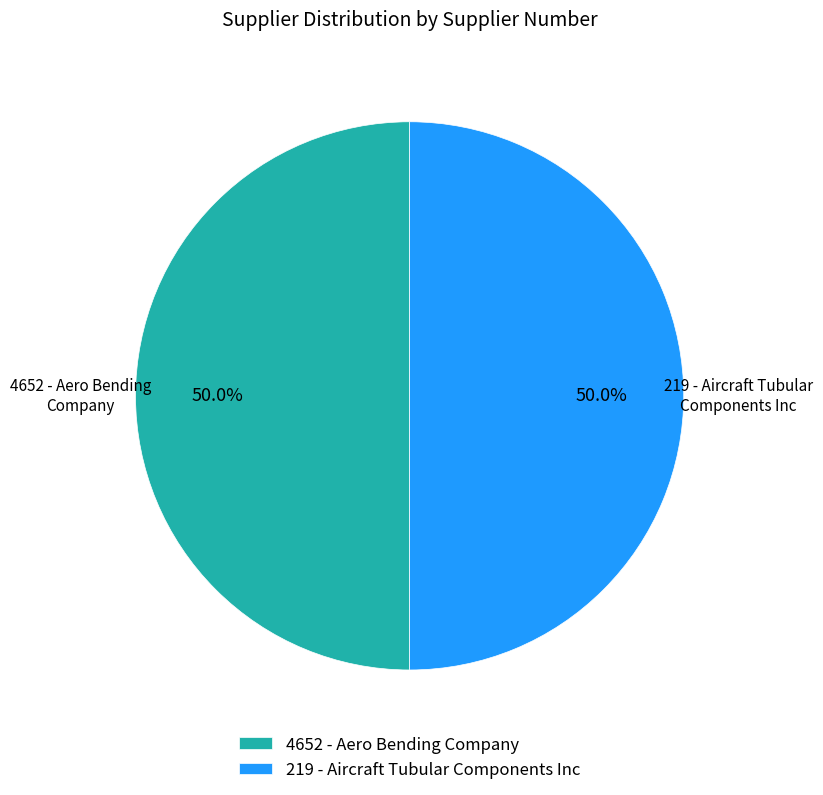

How many segments does this pie chart have?

2